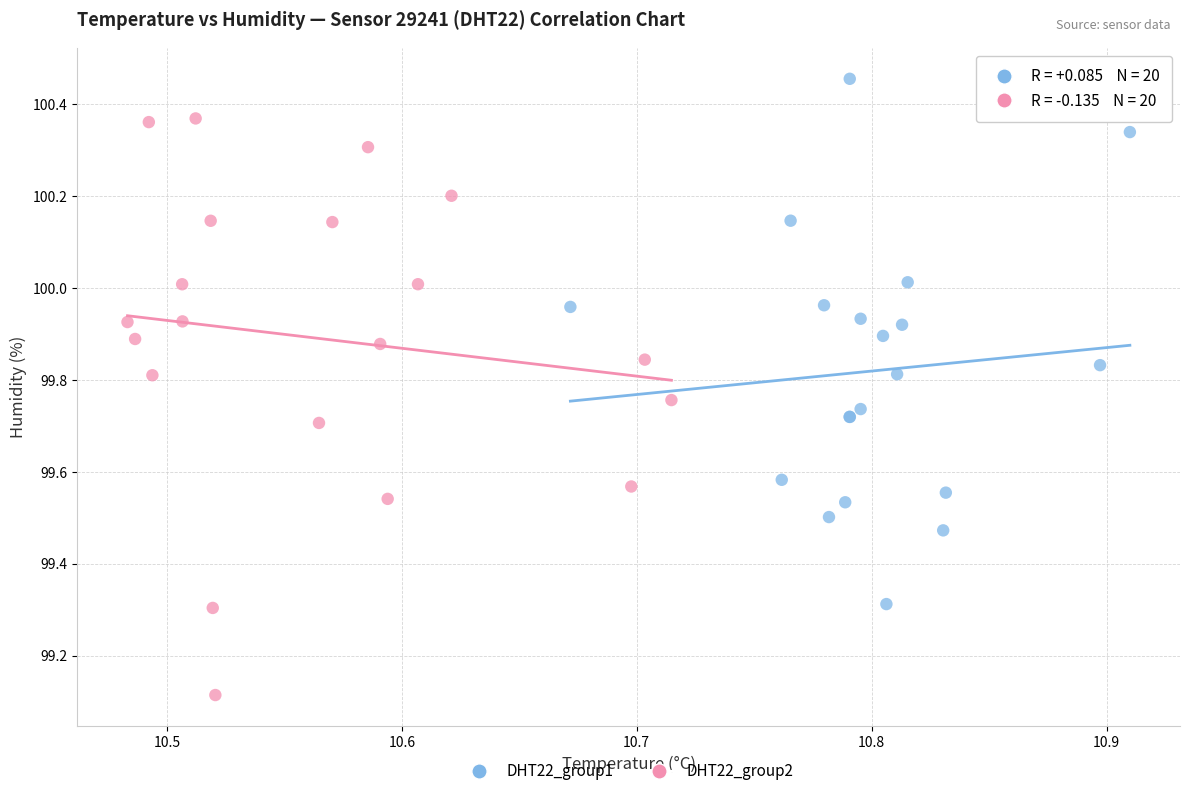

What are all the series names shown in the legend?

DHT22_group1, DHT22_group2